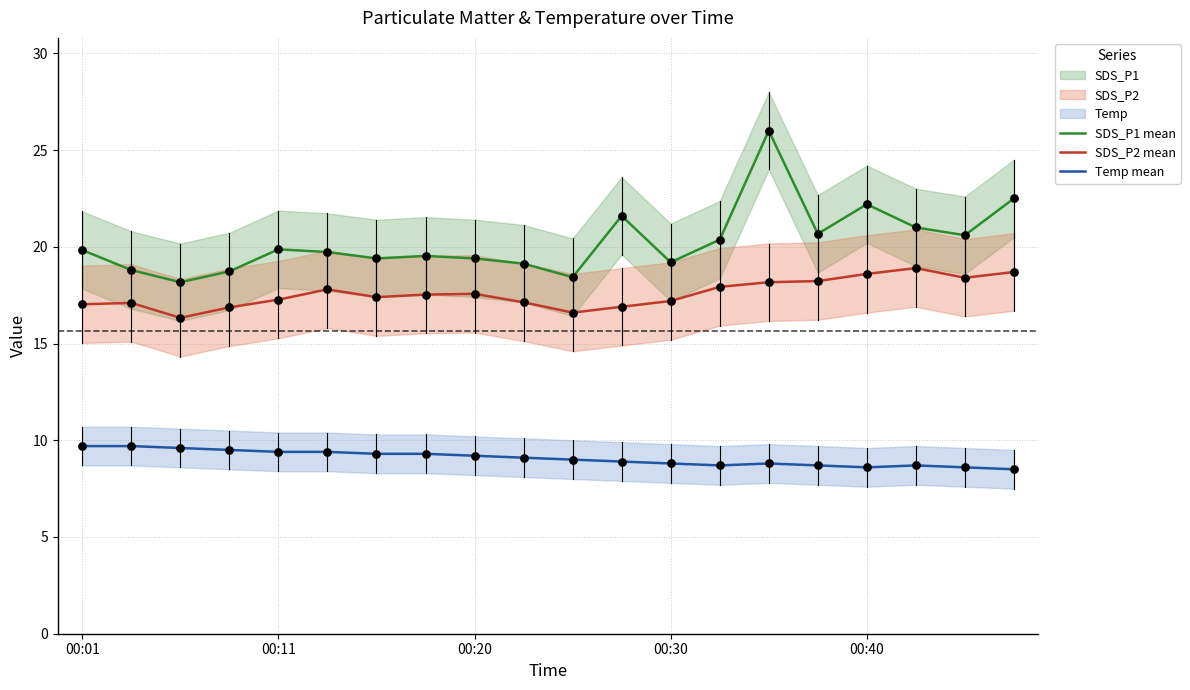

At which category is the sum across all series the highest?

14